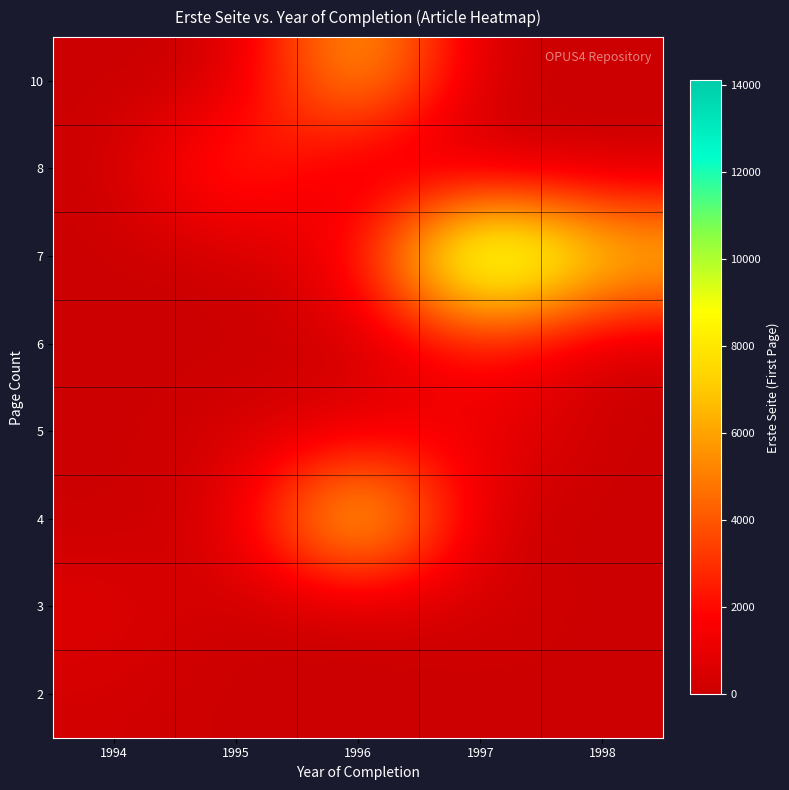

At which category is the sum across all series the highest?

1996